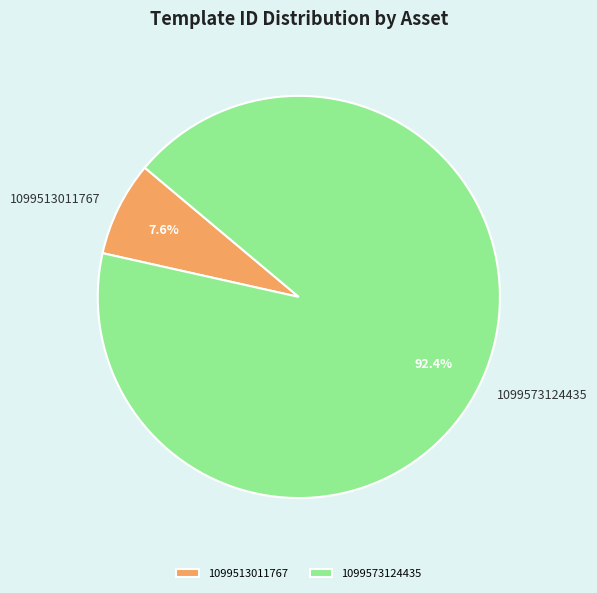

The 1099513011767 slice represents 8% of the pie. True or false?

True